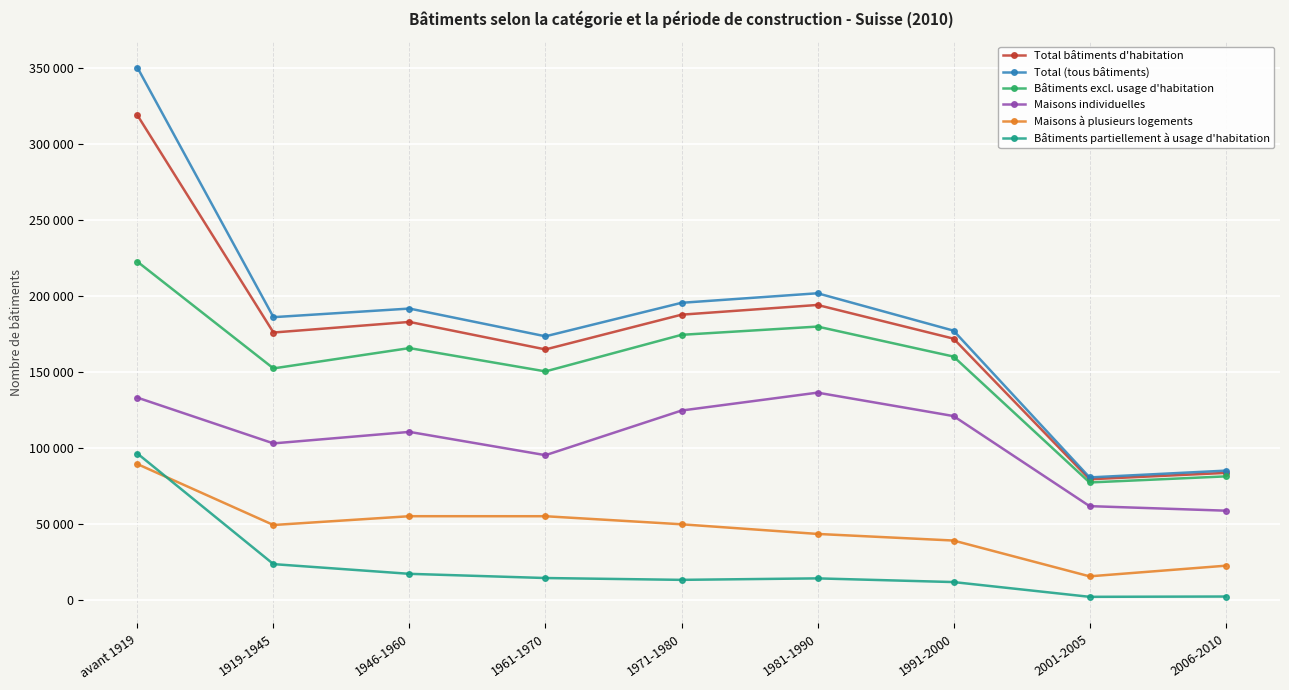

Where does the Maisons à plusieurs logements series first go above 49360?

avant 1919